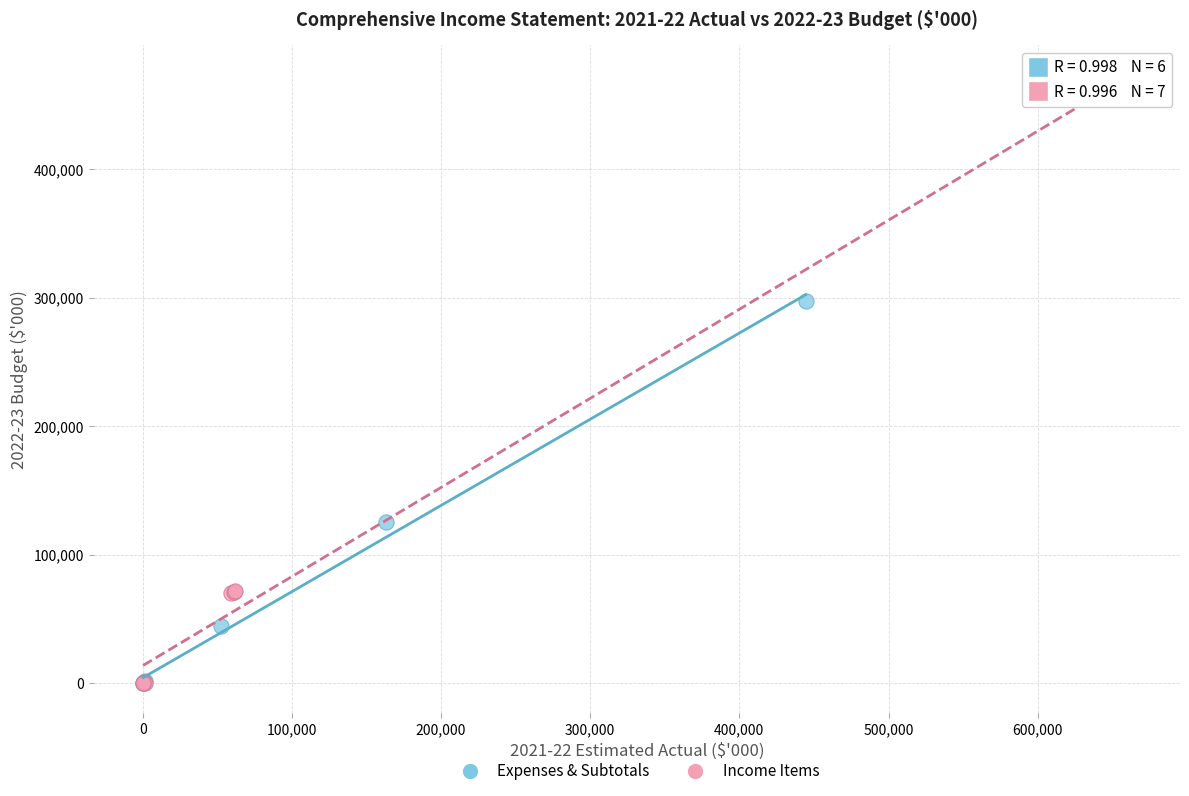

Which series has the largest Y range (max minus min)?

Income Items